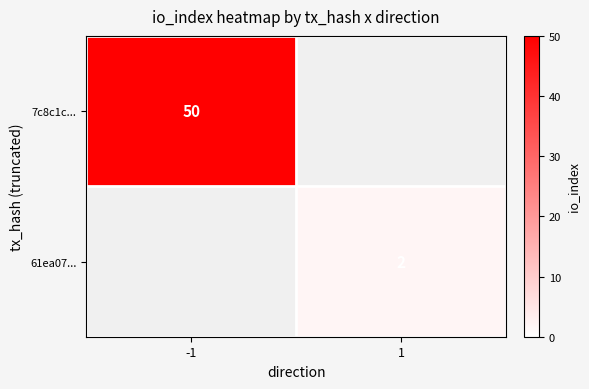

What is the minimum value shown in the chart?

2.0